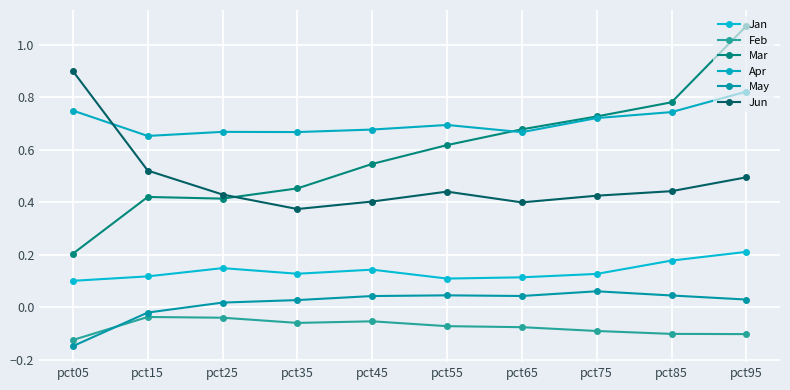

Does the chart display data point markers on the line(s)?

Yes